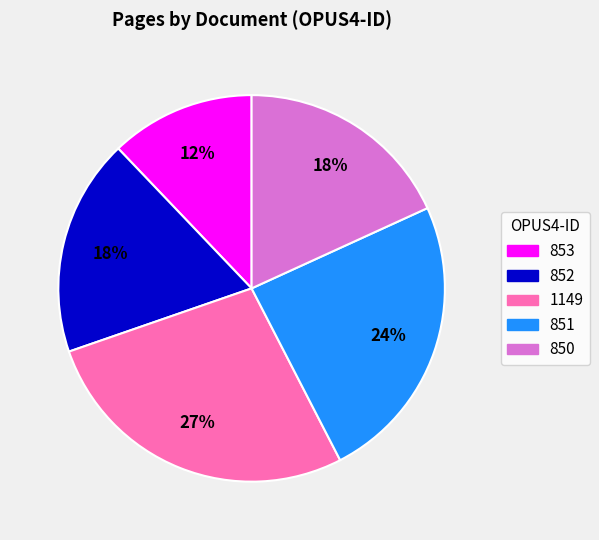

The 852 slice represents 30% of the pie. True or false?

False